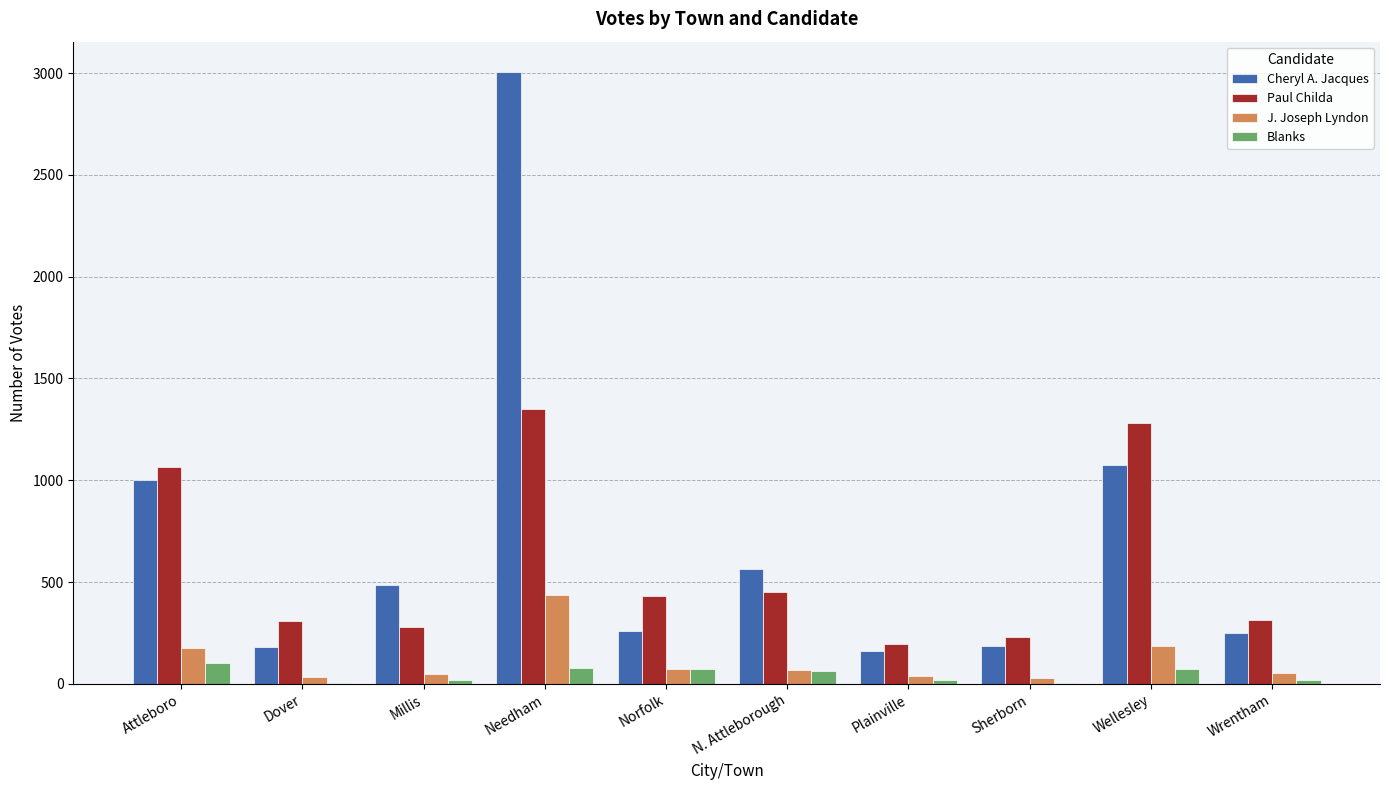

What is the greatest value displayed?

3004